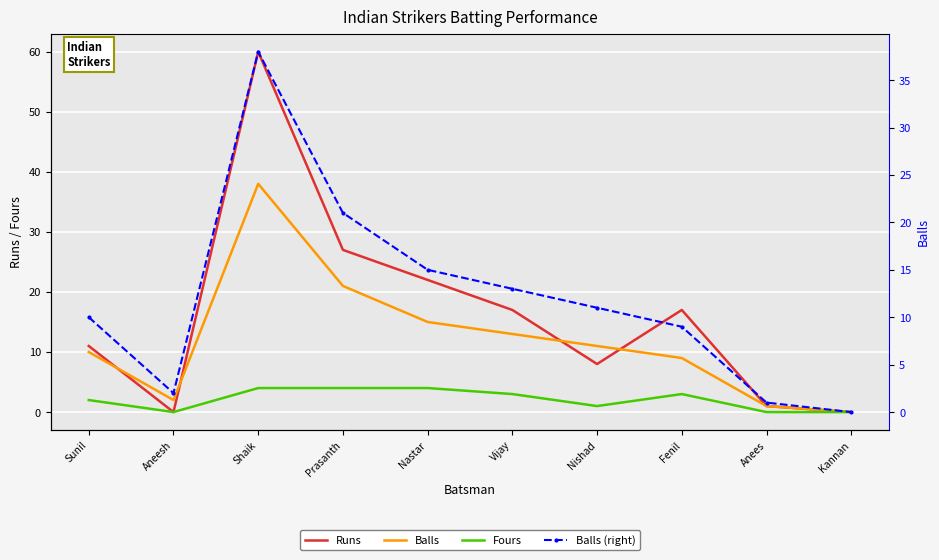

Which label corresponds to the largest value in the chart?

Shaik